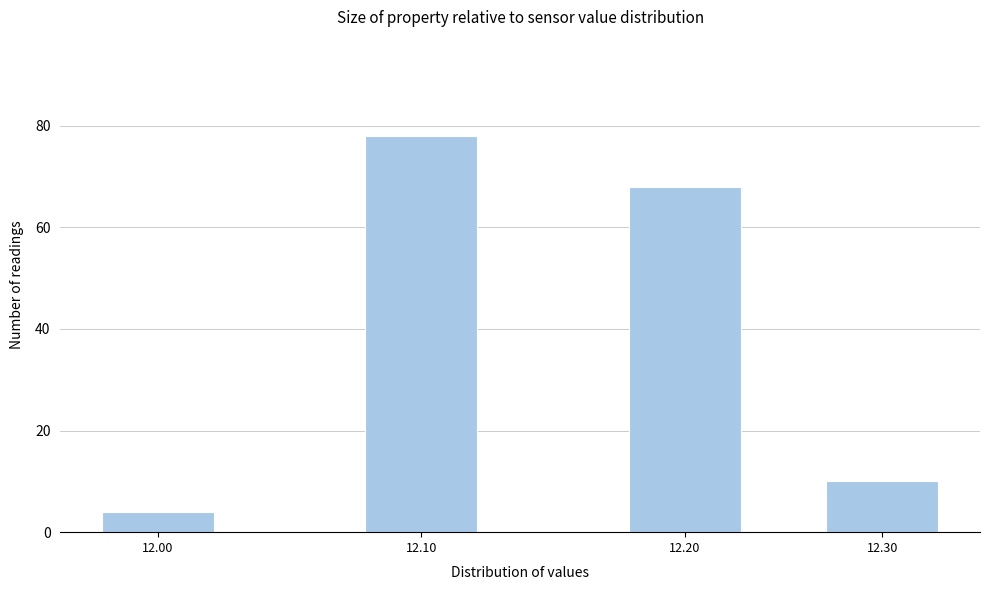

Reading right to left, what are all the values shown in this chart?

12.30=10	12.20=68	12.10=78	12.00=4